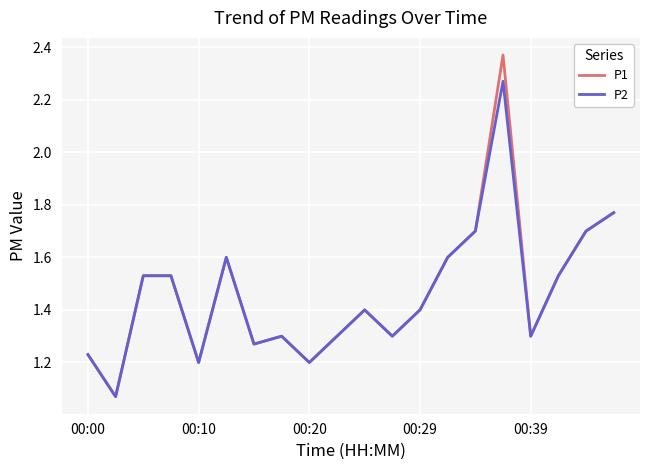

List the series in order of their peak value, lowest first.

P2, P1